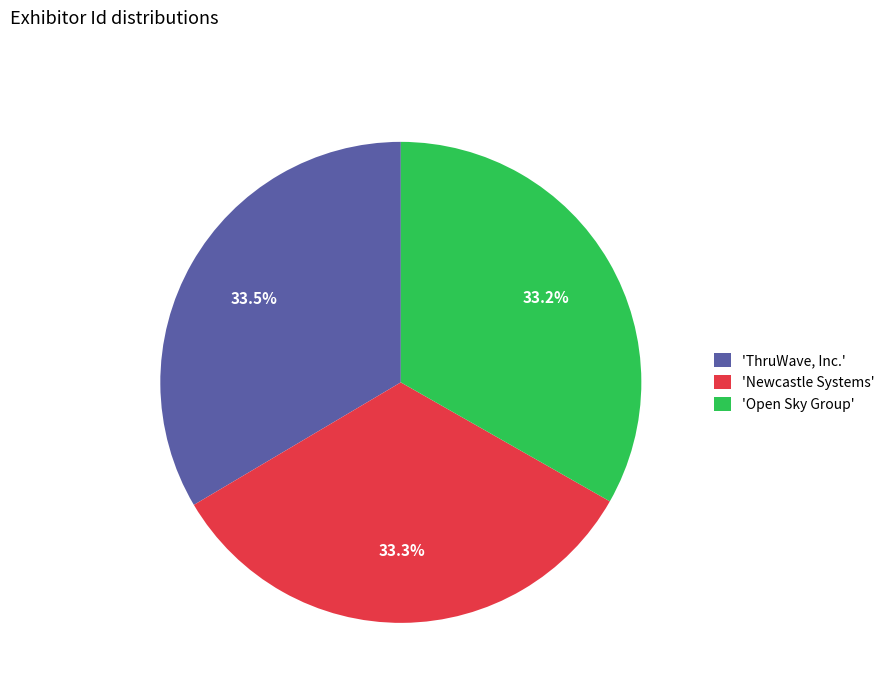

What percentage do 'ThruWave, Inc.' and 'Newcastle Systems' together represent?

66.8%